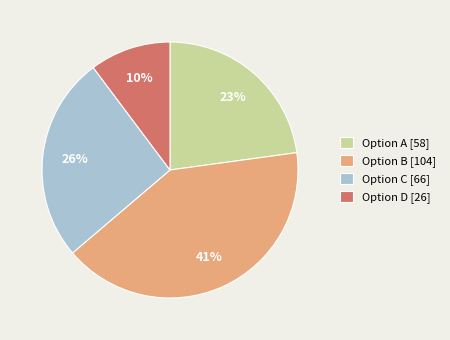

To the nearest percent, what is the combined percentage of Option A [58] and Option C [66]?

49%